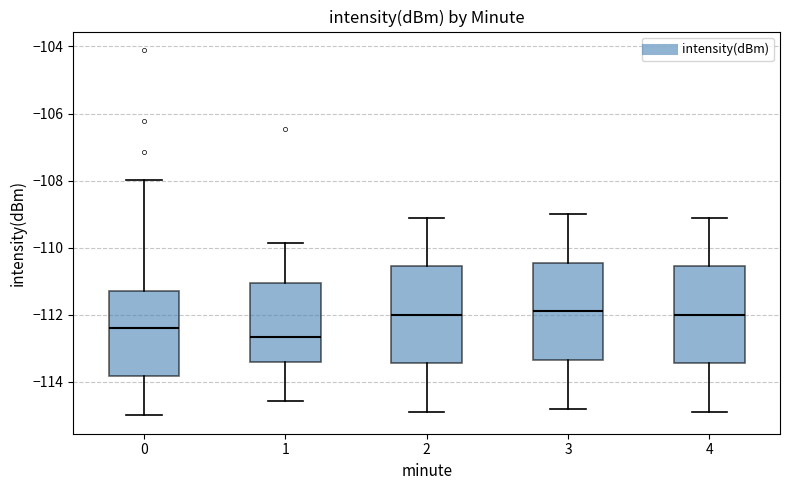

Reading left to right, transcribe this box plot: for each box, give where its median line is, the range the box spans, and where its two whiskers end, as read against the y-axis. The values are not printed on the chart, so give them approximately, as read against the axis.

0: median -112.4, box -113.8 to -111.2, whiskers -115.0 to -108.0
1: median -112.6, box -113.4 to -111.0, whiskers -114.6 to -109.8
2: median -112.0, box -113.4 to -110.6, whiskers -114.8 to -109.0
3: median -111.8, box -113.4 to -110.4, whiskers -114.8 to -109.0
4: median -112.0, box -113.4 to -110.6, whiskers -114.8 to -109.0